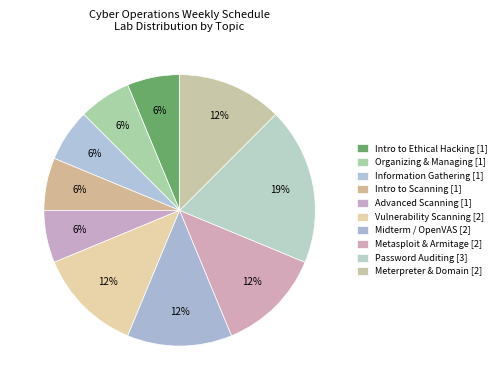

Count the number of slices in the pie.

10